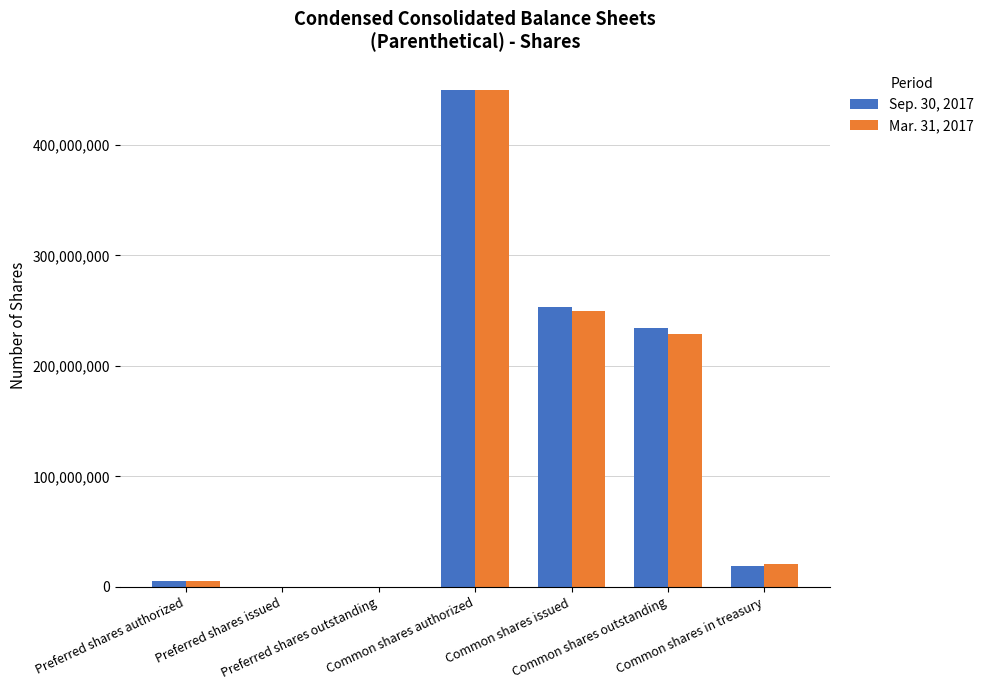

Reading left to right, list all the values displayed in this chart.

Sep. 30, 2017: 5000000	0	0	450000000	253150952	233847159	19303793
Mar. 31, 2017: 5000000	0	0	450000000	249463733	229093658	20370075